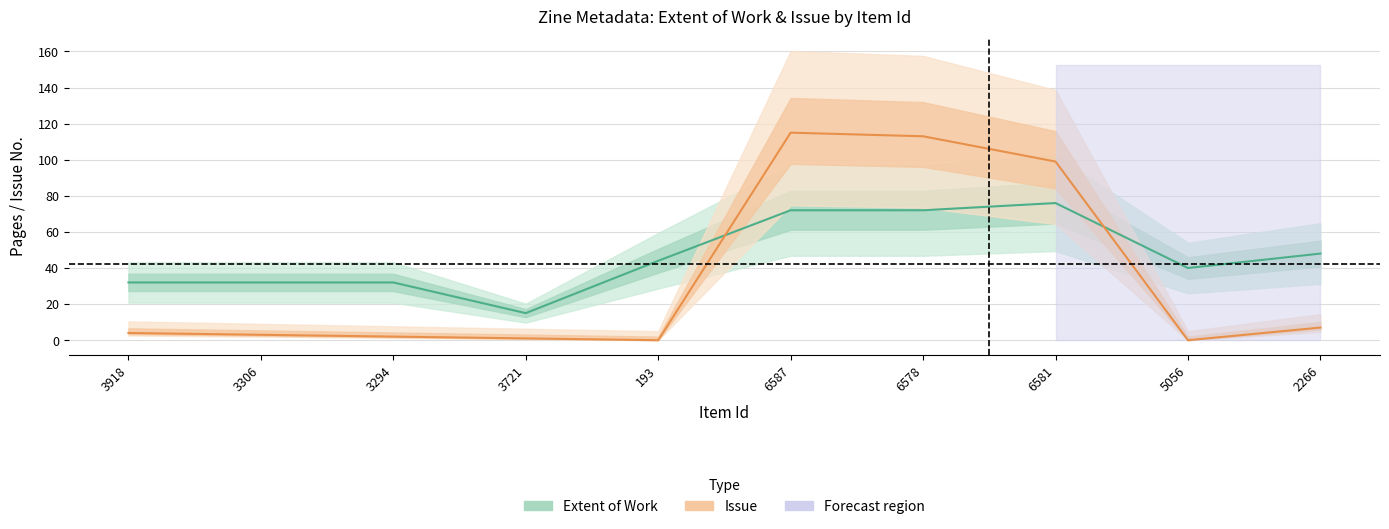

What is the average value of the Issue series?

34